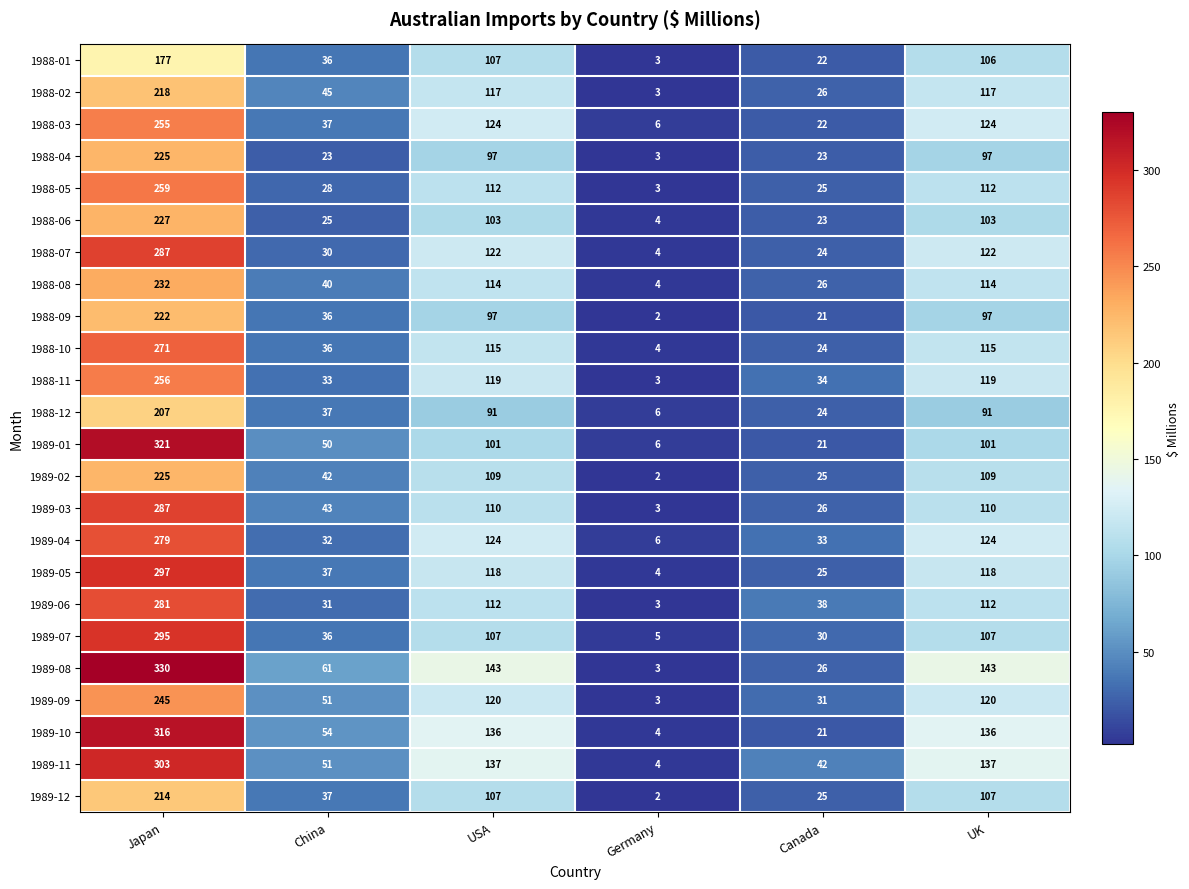

Which series has the largest range (max minus min)?

1989-08